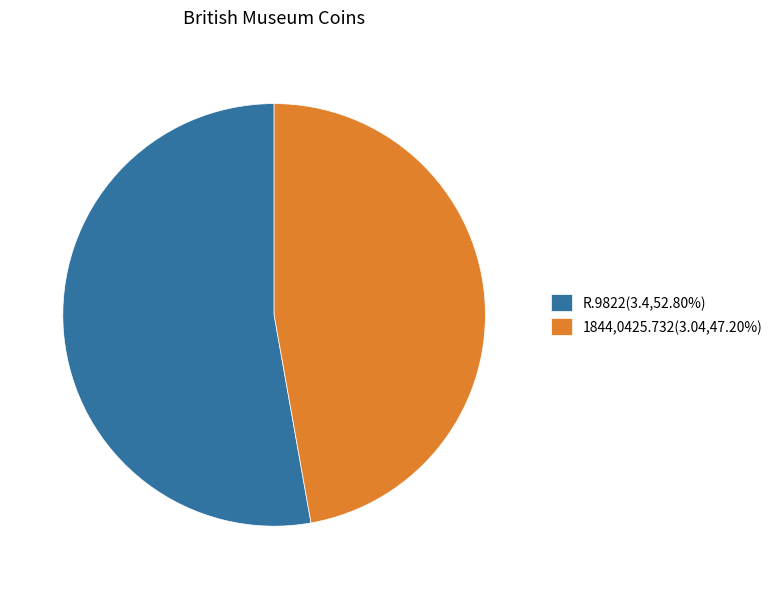

Is 1844,0425.732(3.04,47.20%) the majority of the pie?

No